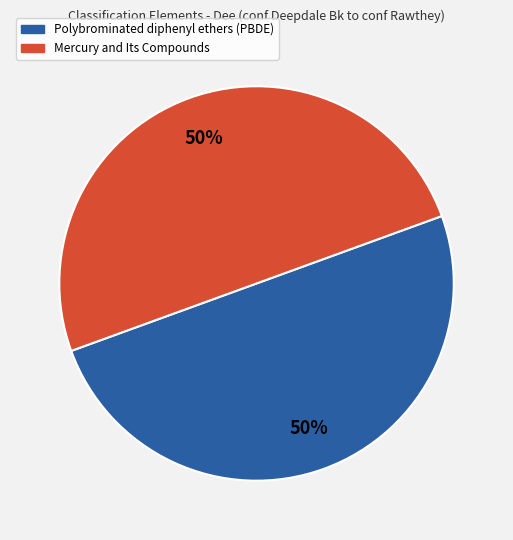

Is it true that Mercury and Its Compounds is 64% of the pie?

False